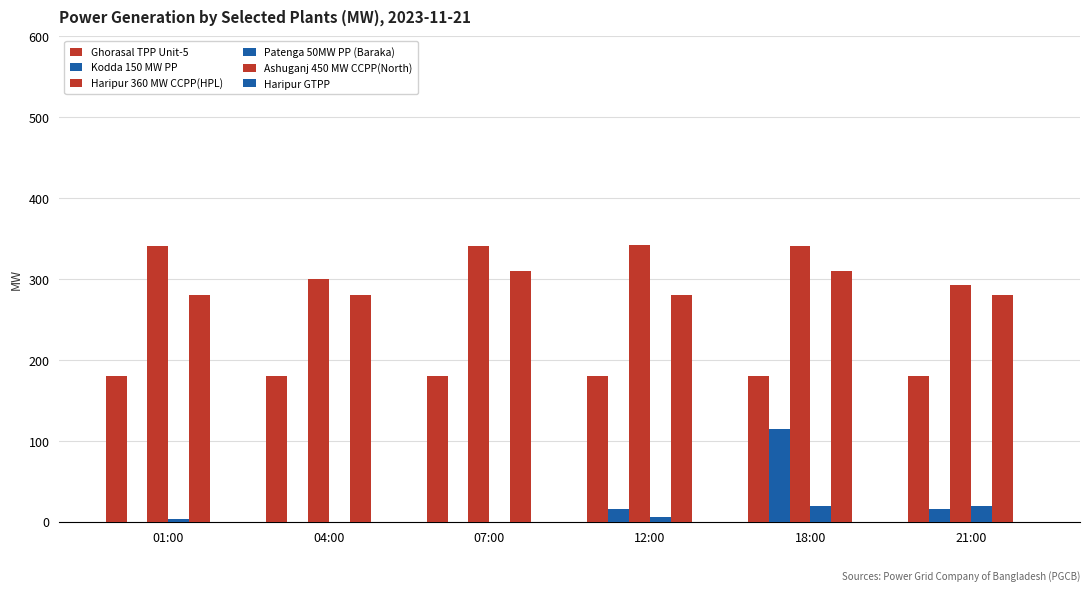

List the labels in order of Ghorasal TPP Unit-5 value, largest first.

01:00, 04:00, 07:00, 12:00, 18:00, 21:00